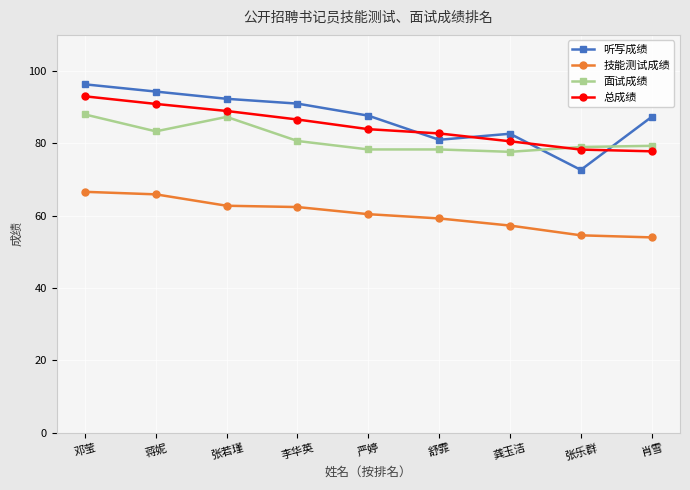

What is the difference between the highest and lowest values at 蒋妮?

28.4